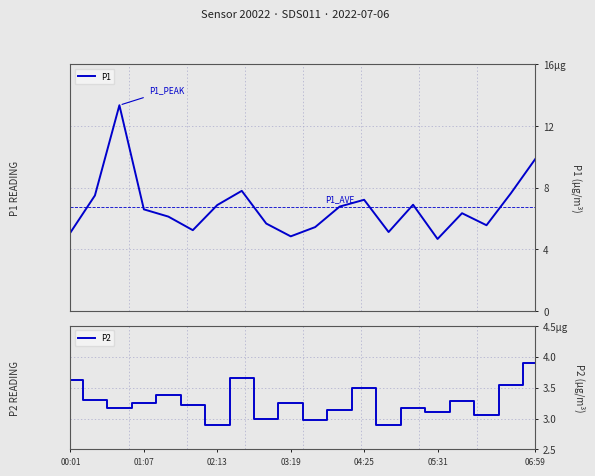

What is the total value across all series at 00:01?

8.7